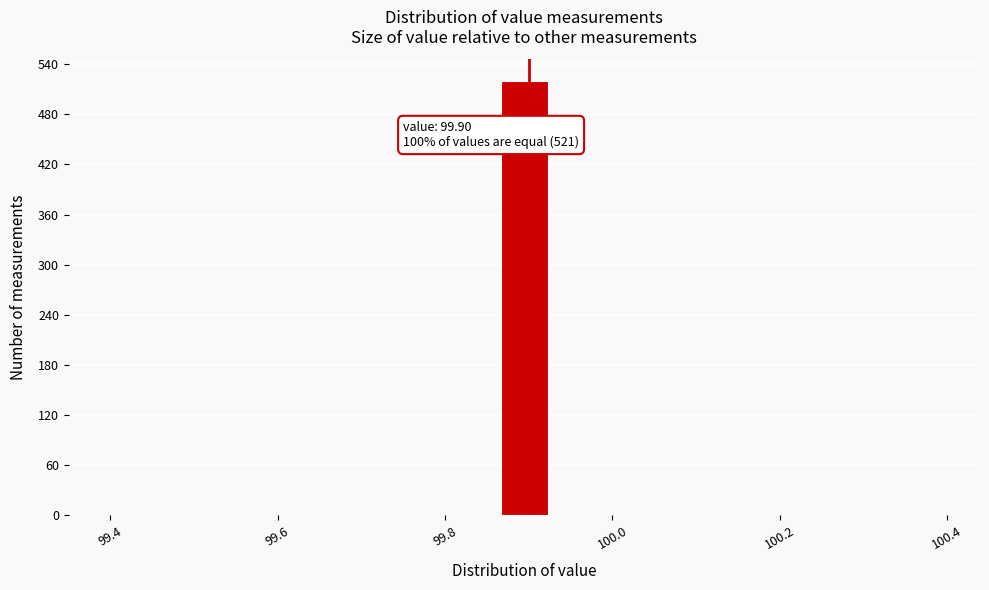

Read against the x-axis, roughly where is the centre of the tallest bar?

99.90